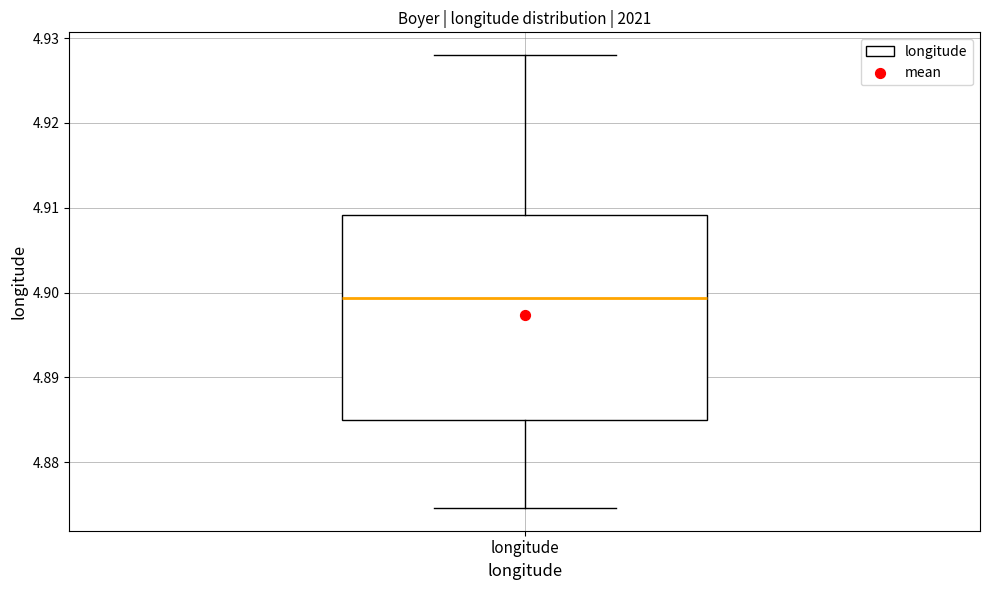

Where does the upper whisker of the box for longitude end on the y-axis? The values are not printed on the chart, so give them approximately, as read against the axis.

4.928